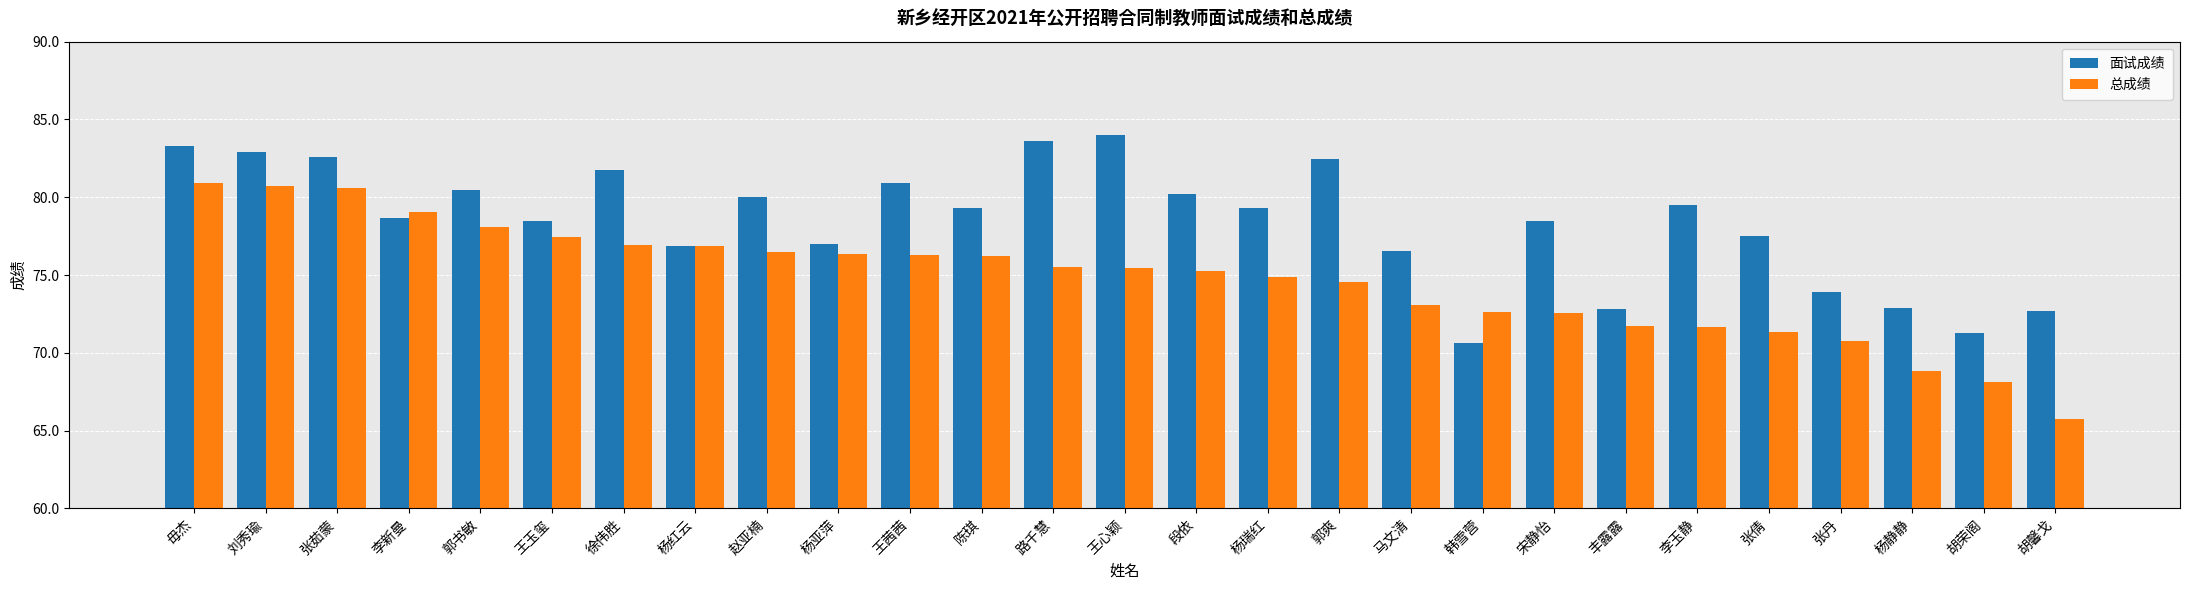

How many categories are shown in the chart?

27